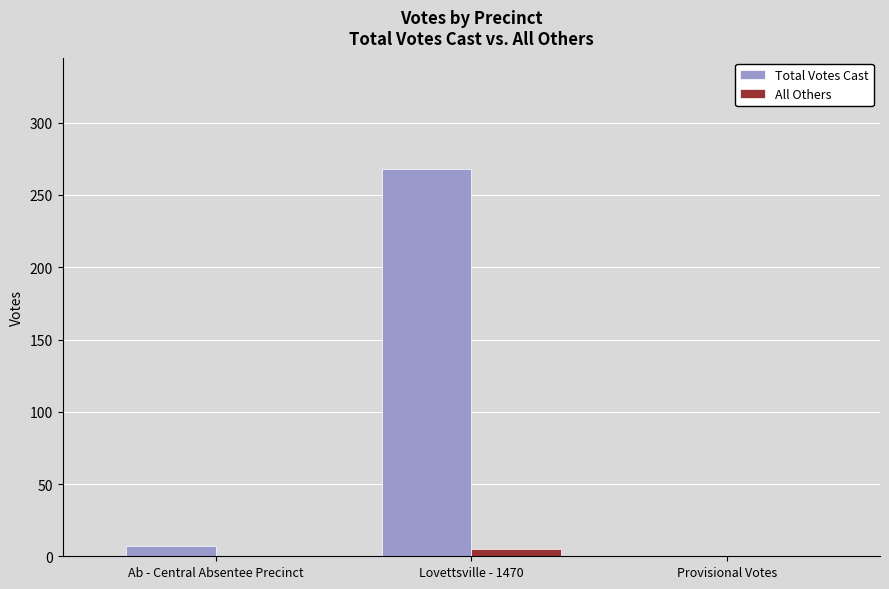

At which category is the sum across all series the highest?

Lovettsville - 1470